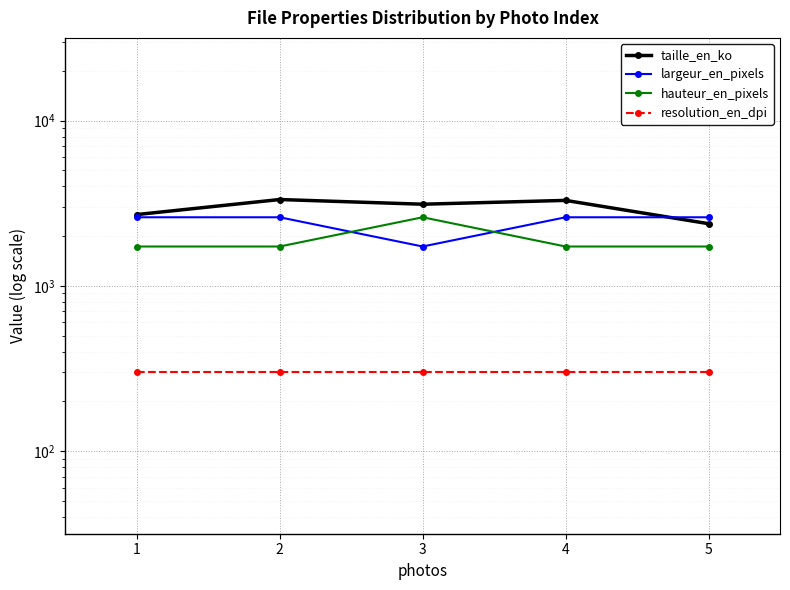

What is the greatest value displayed?

3327